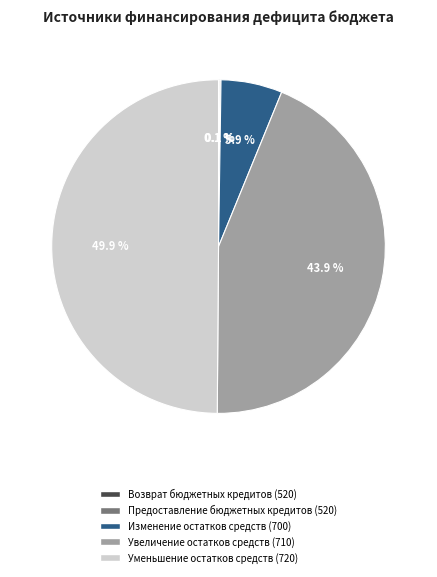

To the nearest percent, what is the difference between the Увеличение остатков средств (710) and Изменение остатков средств (700) slice percentages?

38%